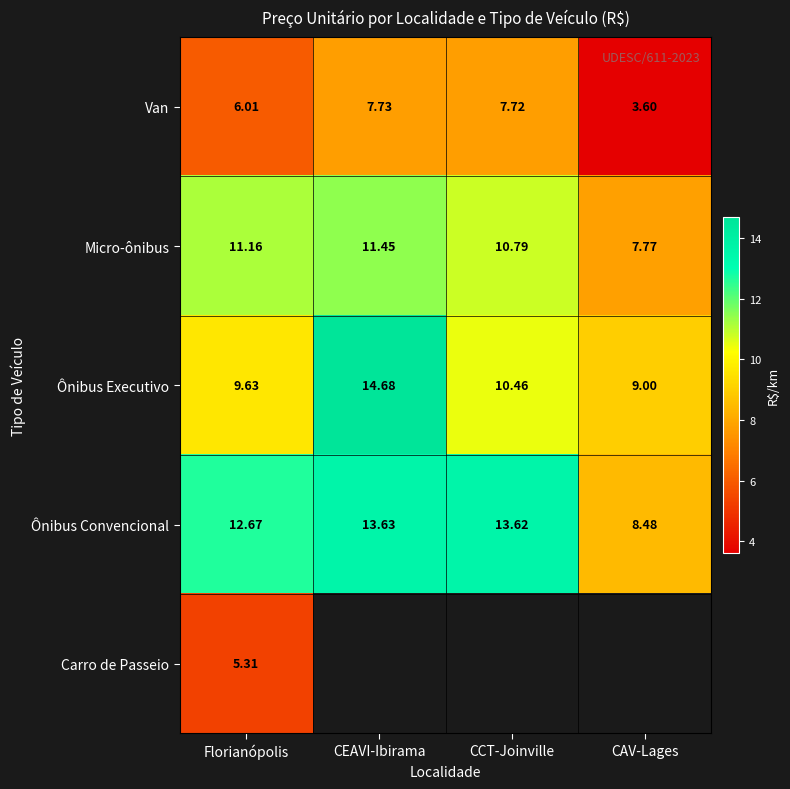

Rank the series at Florianópolis from lowest to highest value.

Carro de Passeio, Van, Ônibus Executivo, Micro-ônibus, Ônibus Convencional